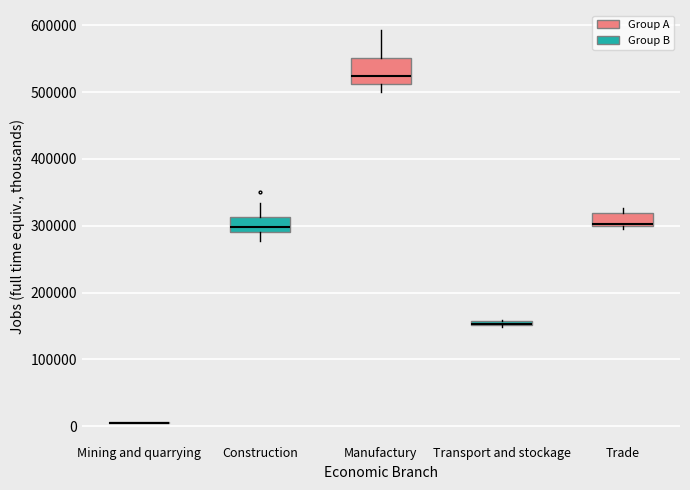

Where is the lower edge of the box for Trade on the y-axis? The values are not printed on the chart, so give them approximately, as read against the axis.

300000